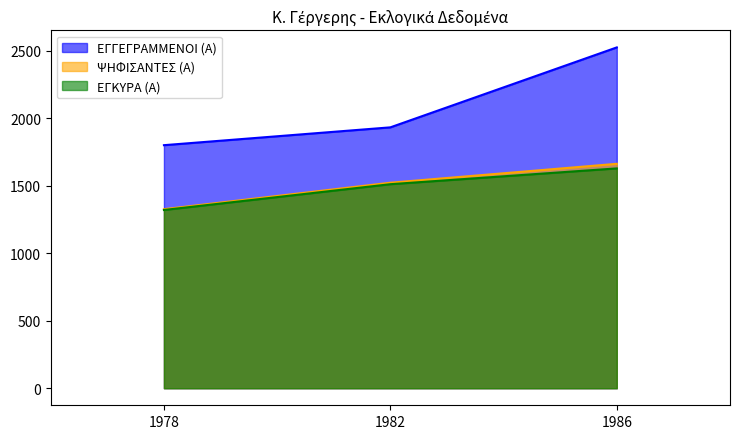

What is the greatest value displayed?

2524